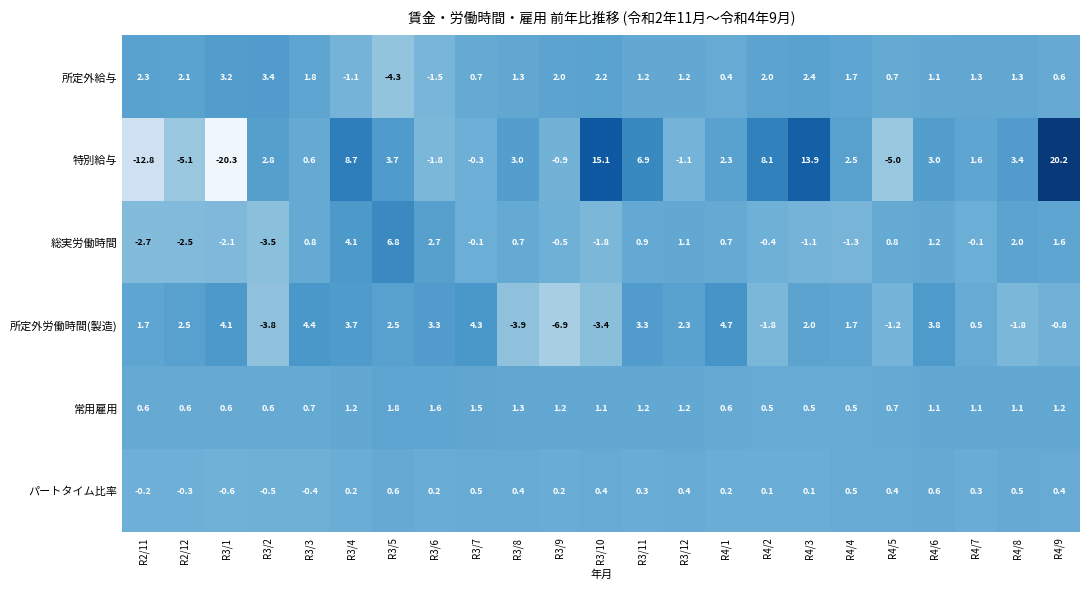

Where does the 所定外労働時間(製造) series first go above 2?

R2/12